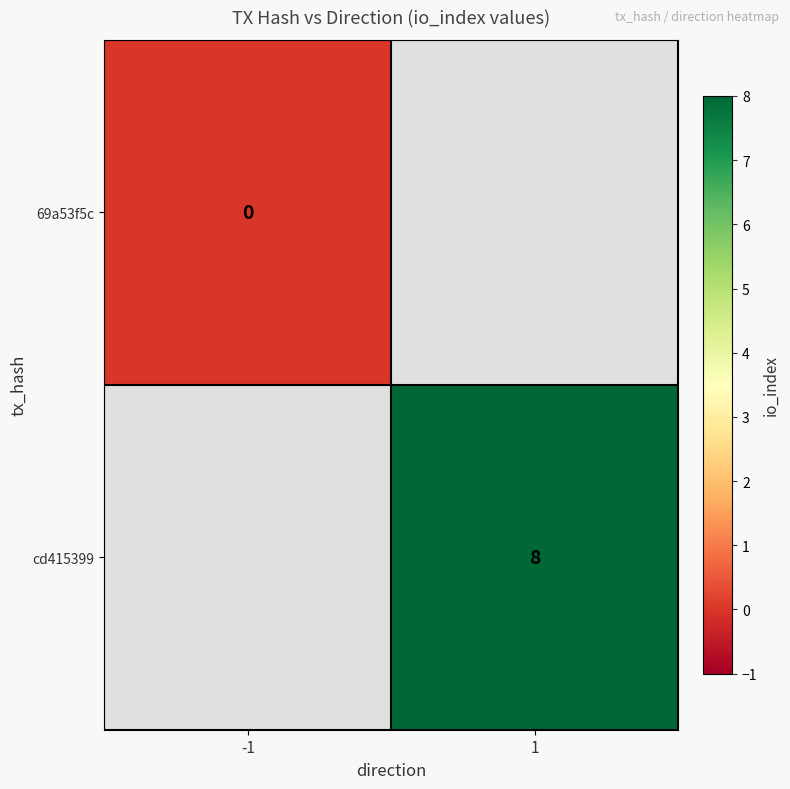

True or false: cd415399 has a value of 8 at 1.

True